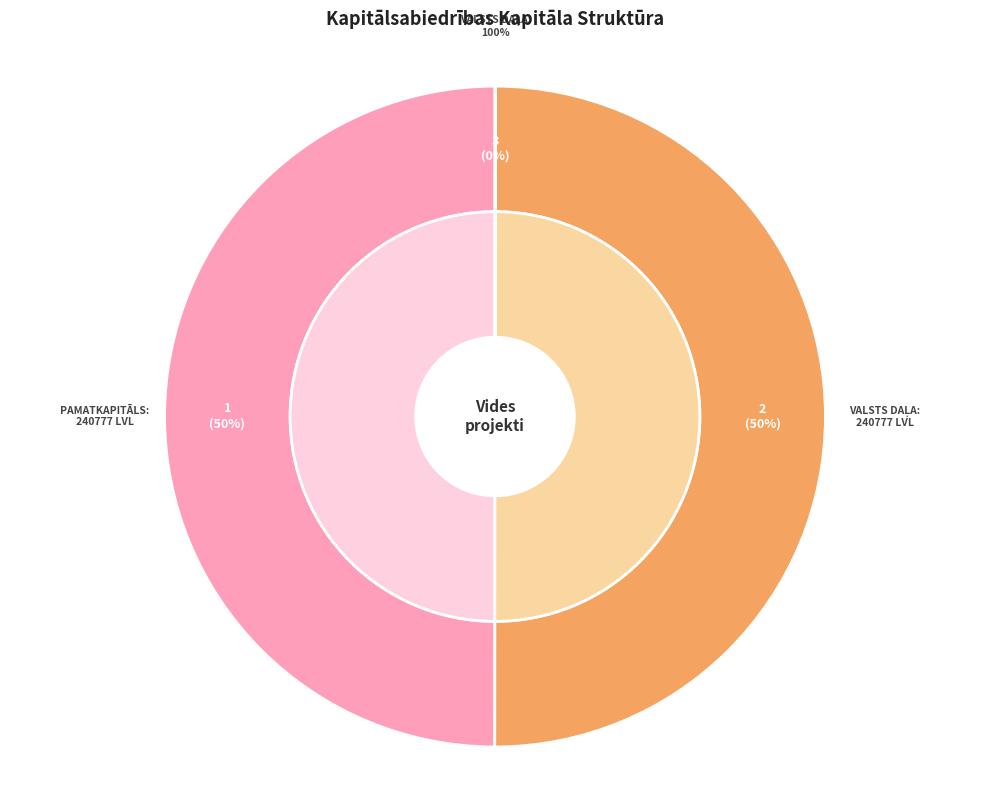

How many segments does this pie chart have?

4